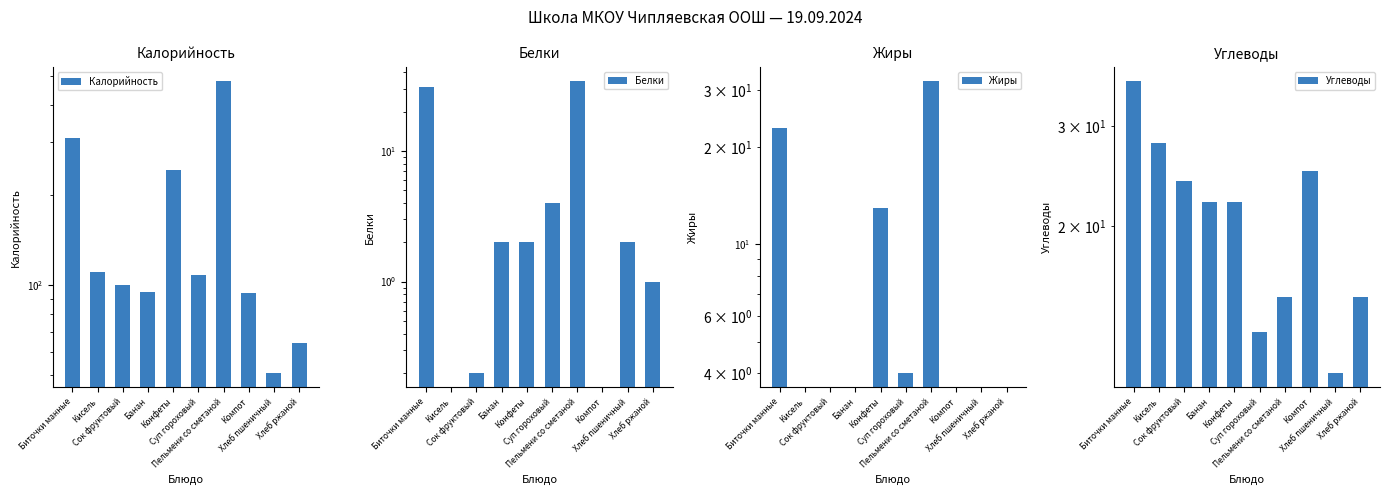

Rank the categories by Калорийность value from lowest to highest.

Хлеб пшеничный, Хлеб ржаной, Компот, Банан, Сок фруктовый, Суп гороховый, Кисель, Конфеты, Биточки манные, Пельмени со сметаной